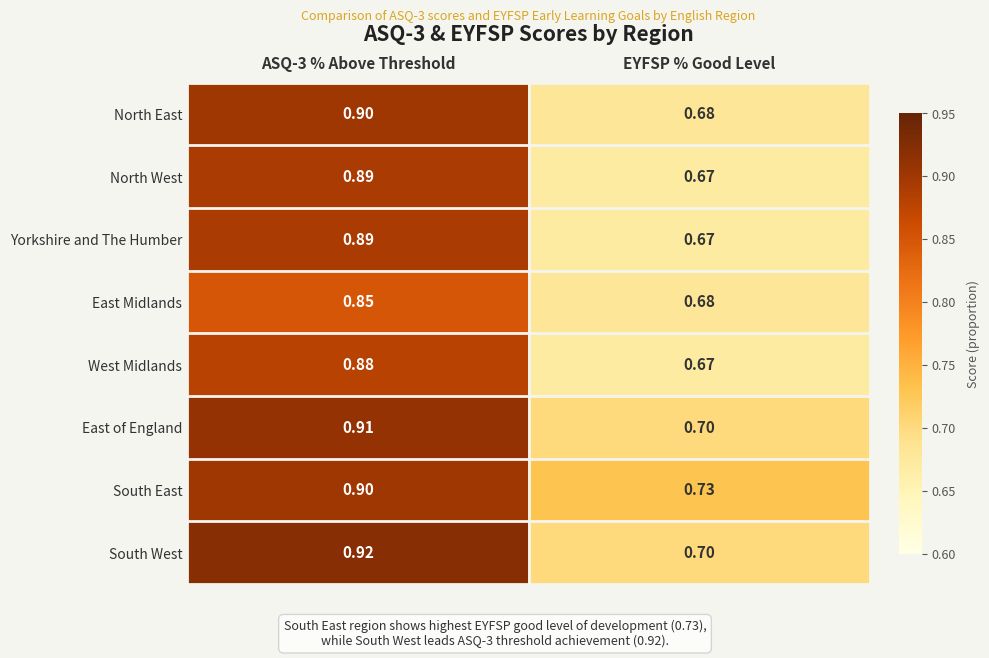

Where is South West nearest to the value 0?

EYFSP % Good Level